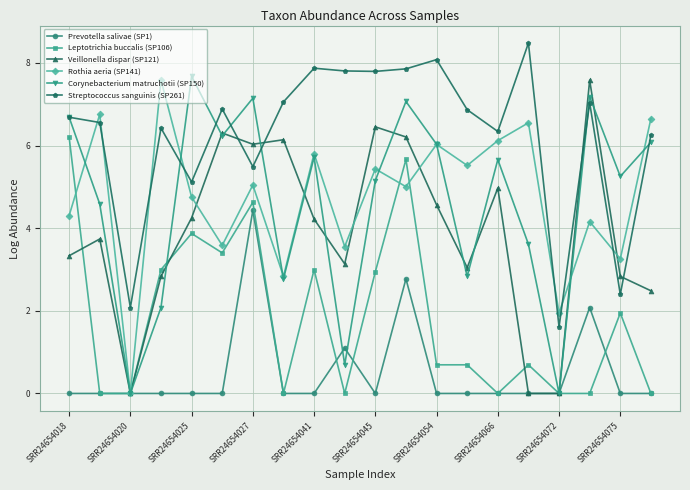

How many series are shown in this chart?

6